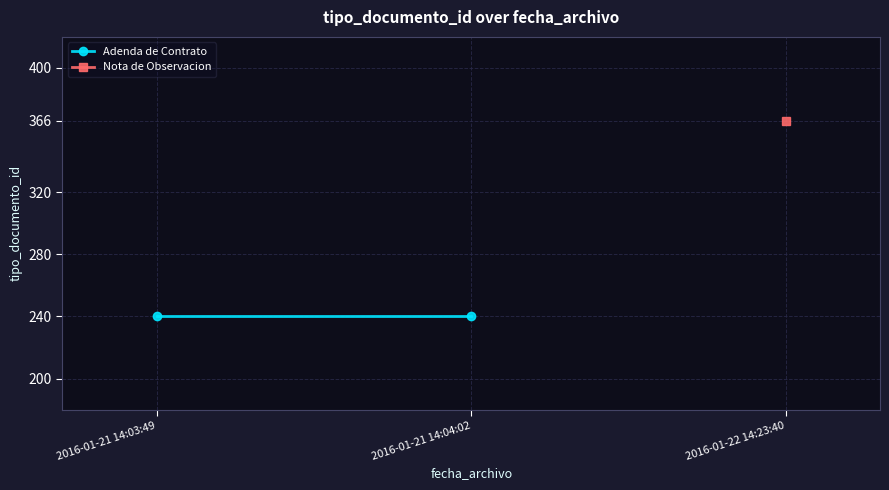

What position from the left is 2016-01-21 14:04:02?

2